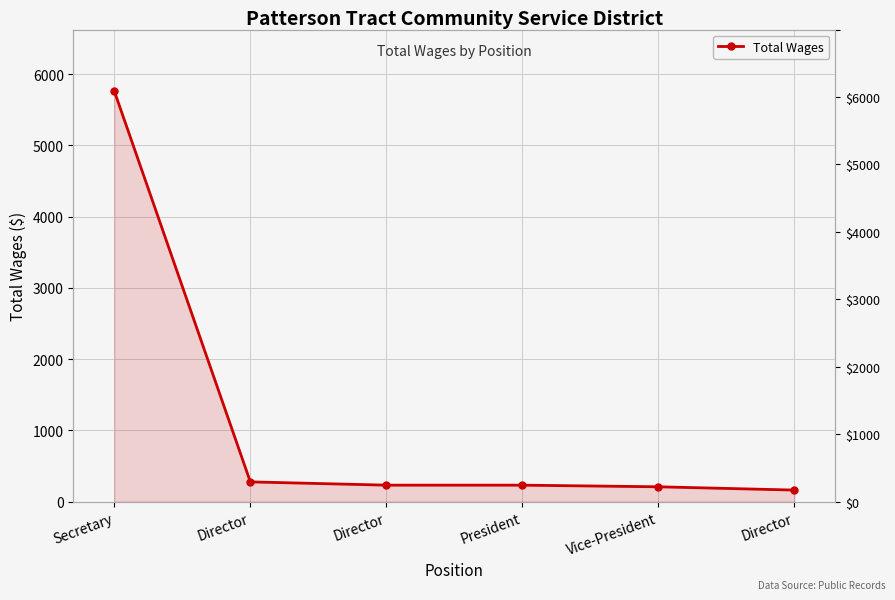

What is the label of the 5th point from the right?

Director